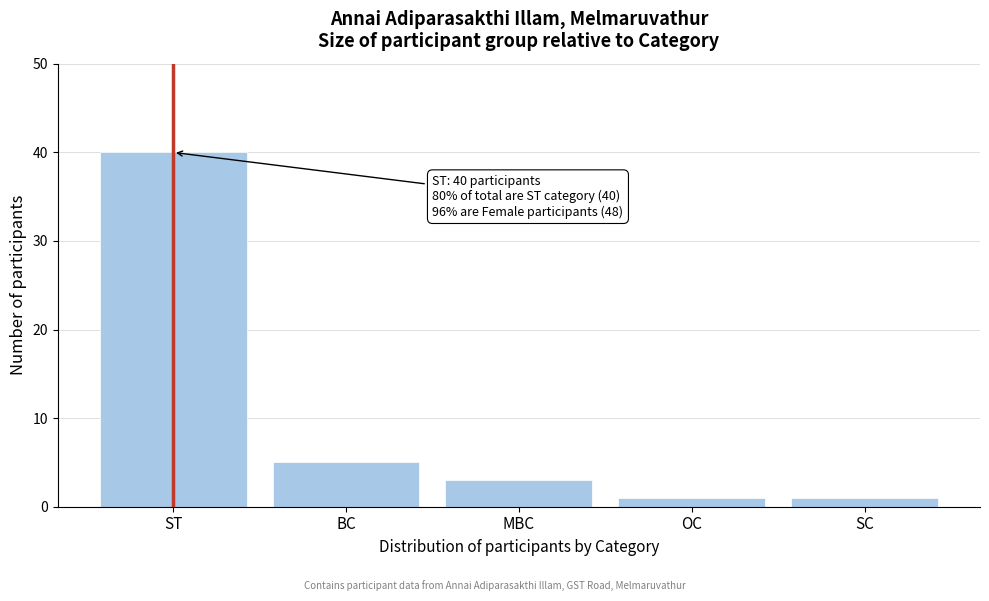

Reading left to right, what are all the values shown in this chart?

40	5	3	1	1